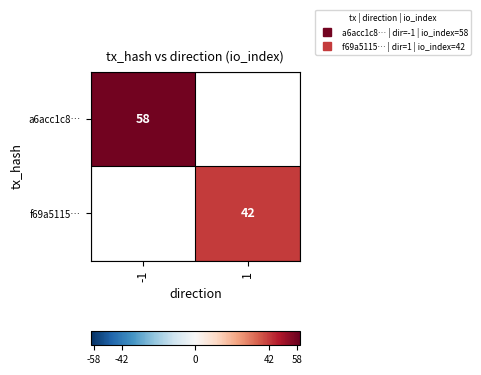

What is the maximum value shown in the chart?

58